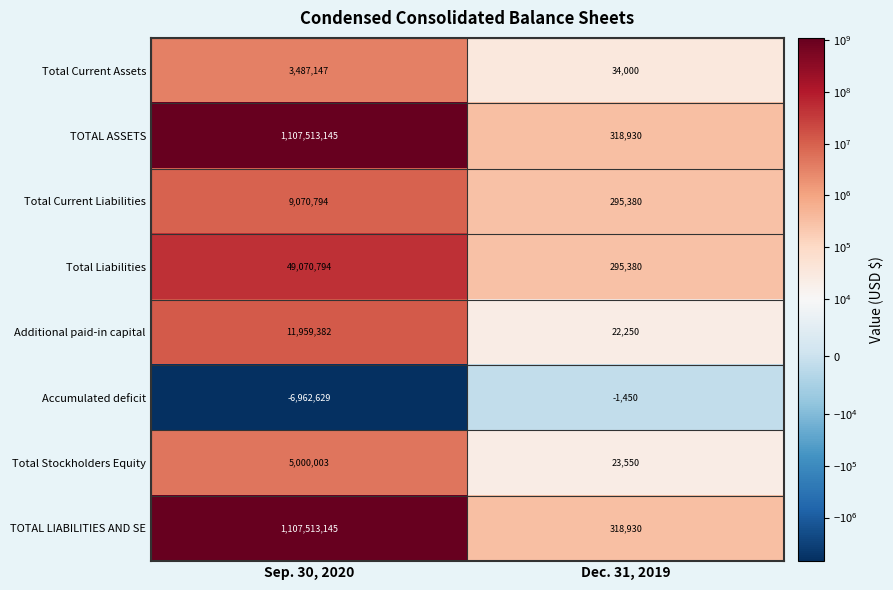

What is the lowest value of the Total Current Assets series?

34000